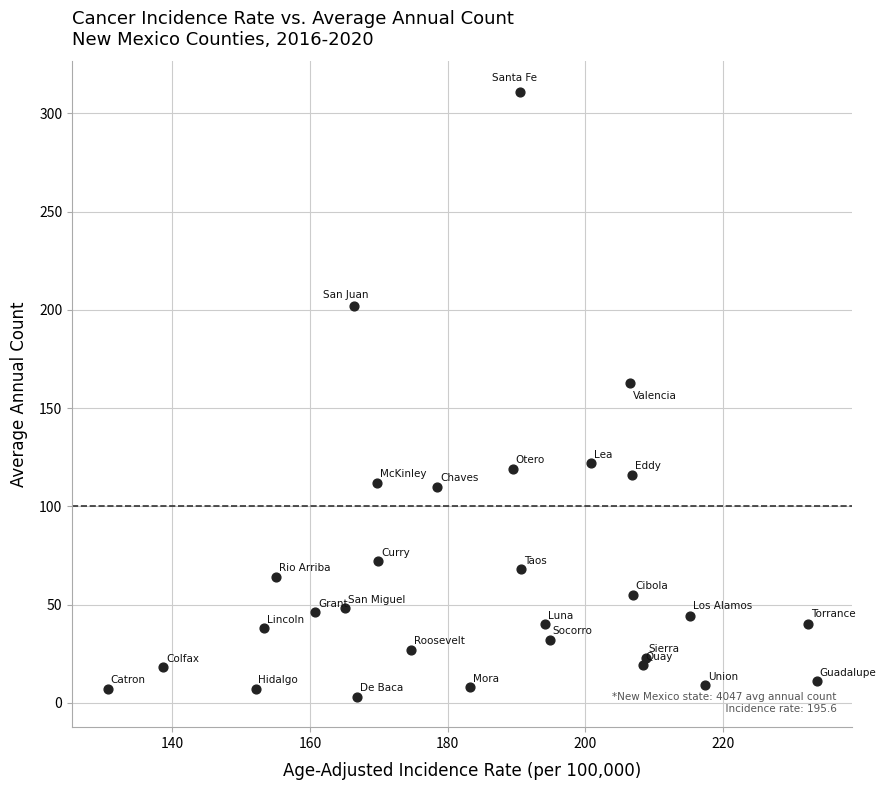

What Y value in the scatter plot is closest to 157?

163